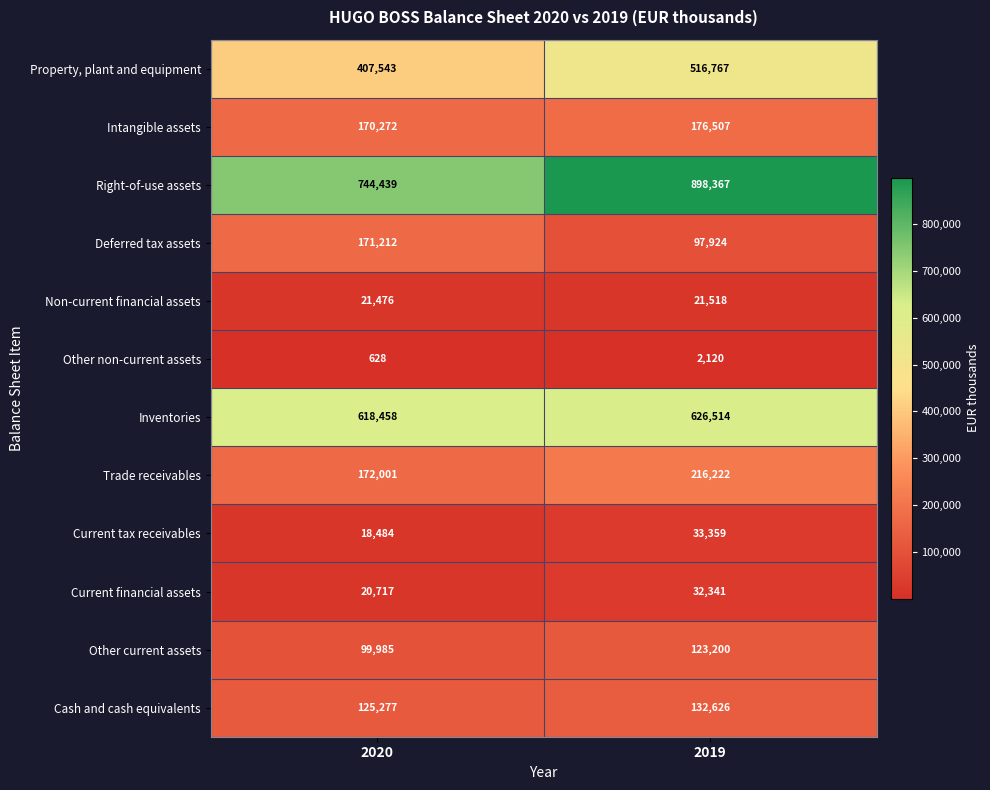

Which series has the largest total across all categories?

Right-of-use assets